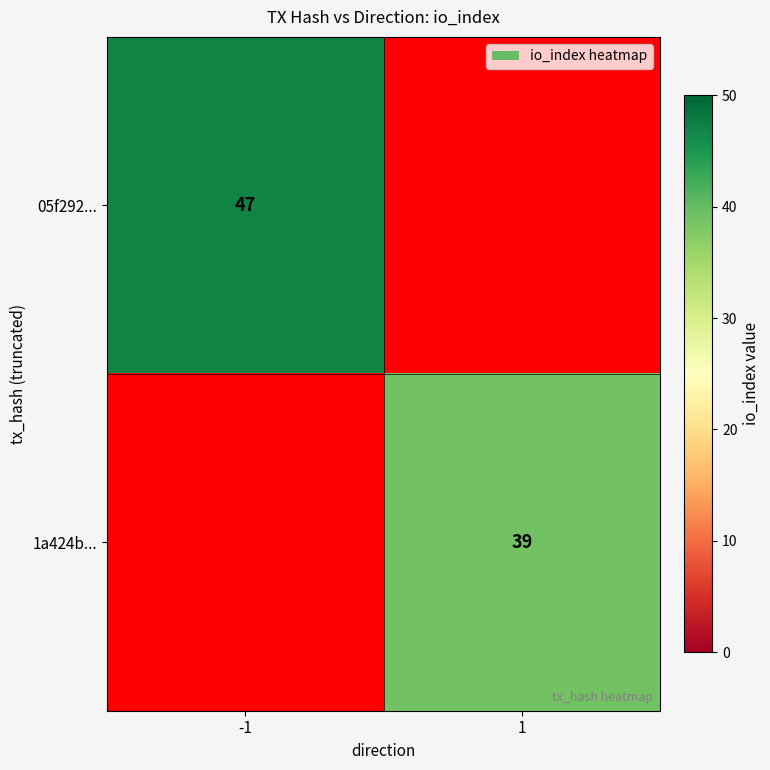

The 1a424b... series shows 39 at 1. True or false?

True